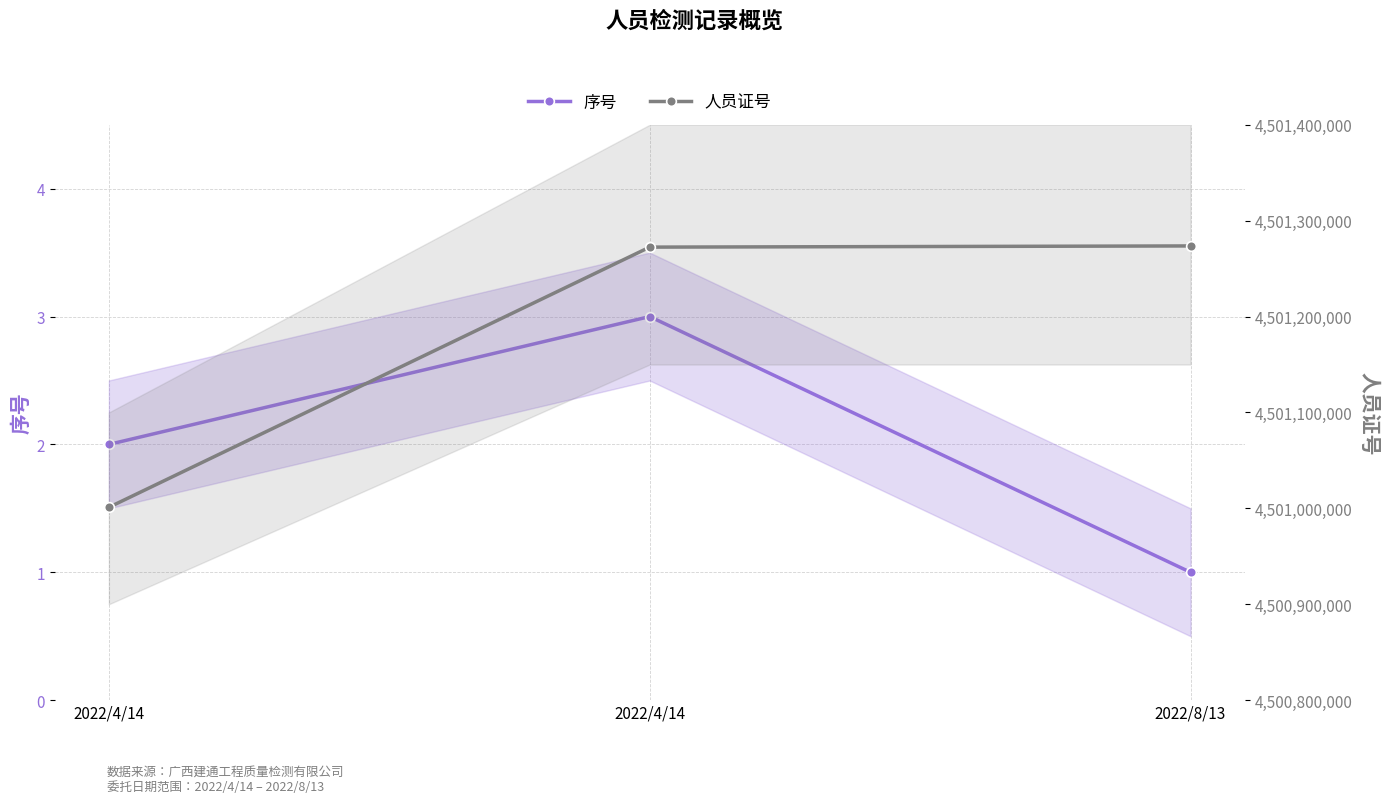

What is the average value of the 序号 series?

2